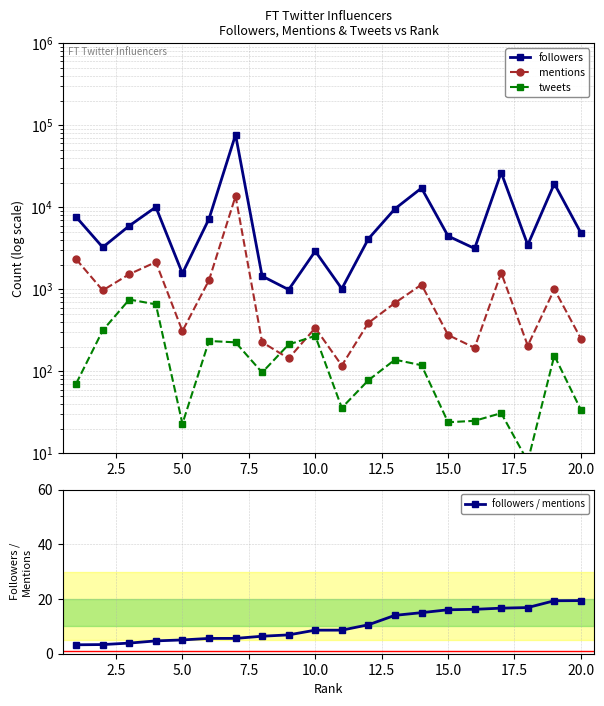

What is the value of the followers / mentions point at the 14th from the left?

15.0